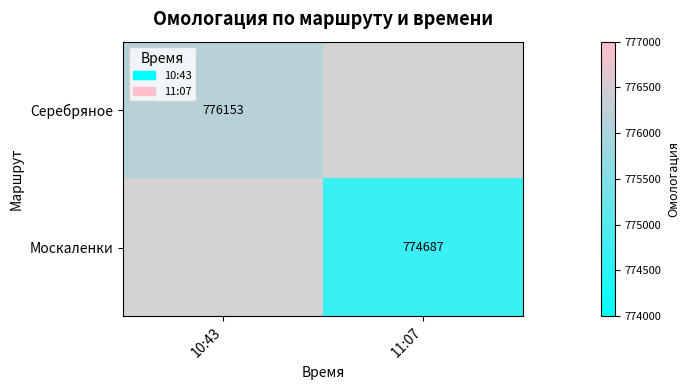

Count the number of categories in the chart.

2